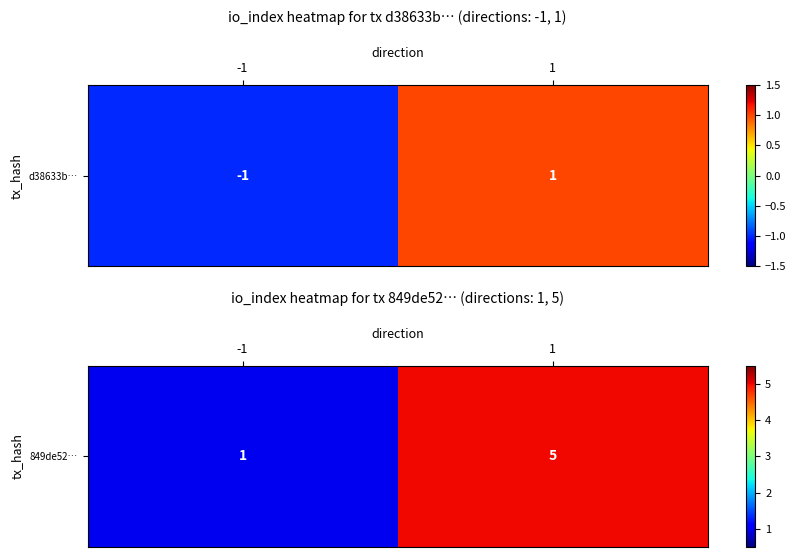

At which category does the chart reach its minimum across all series?

-1